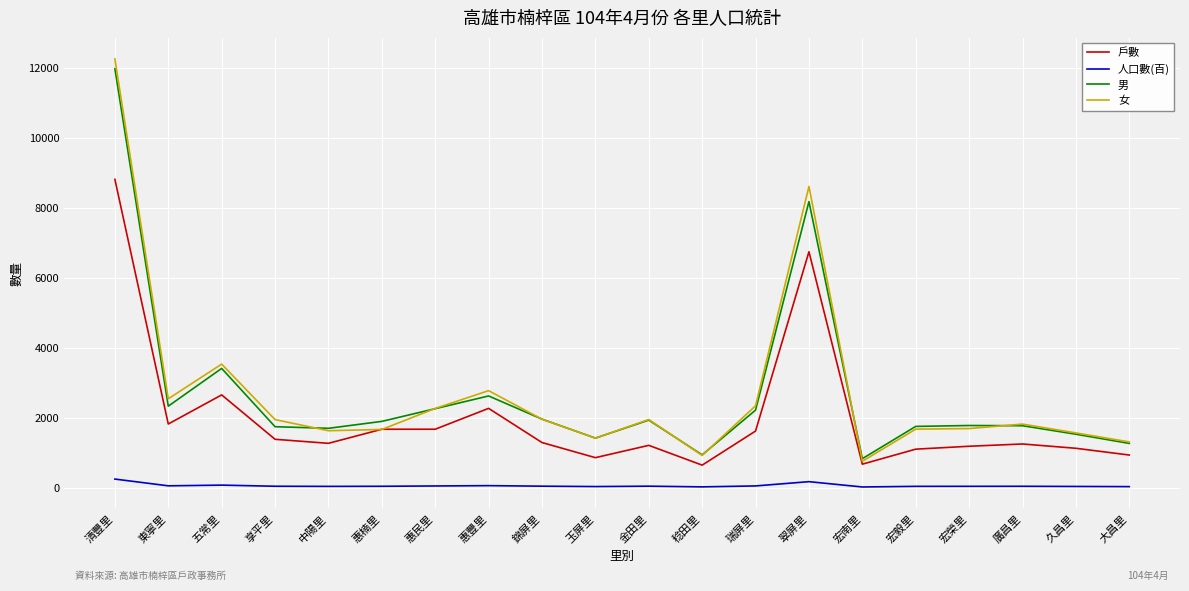

Which series has the widest spread of values?

女